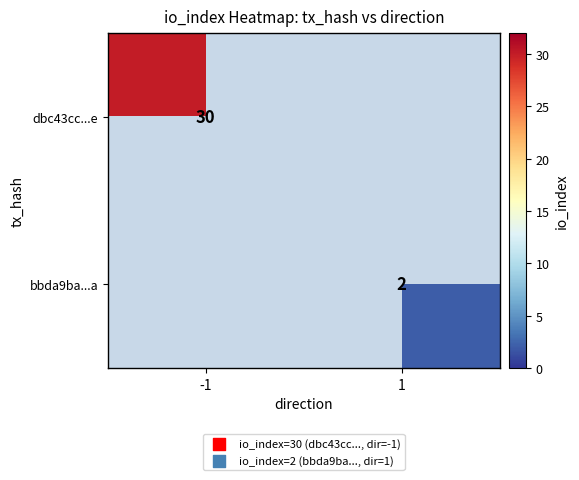

At which category does the chart reach its peak across all series?

-1